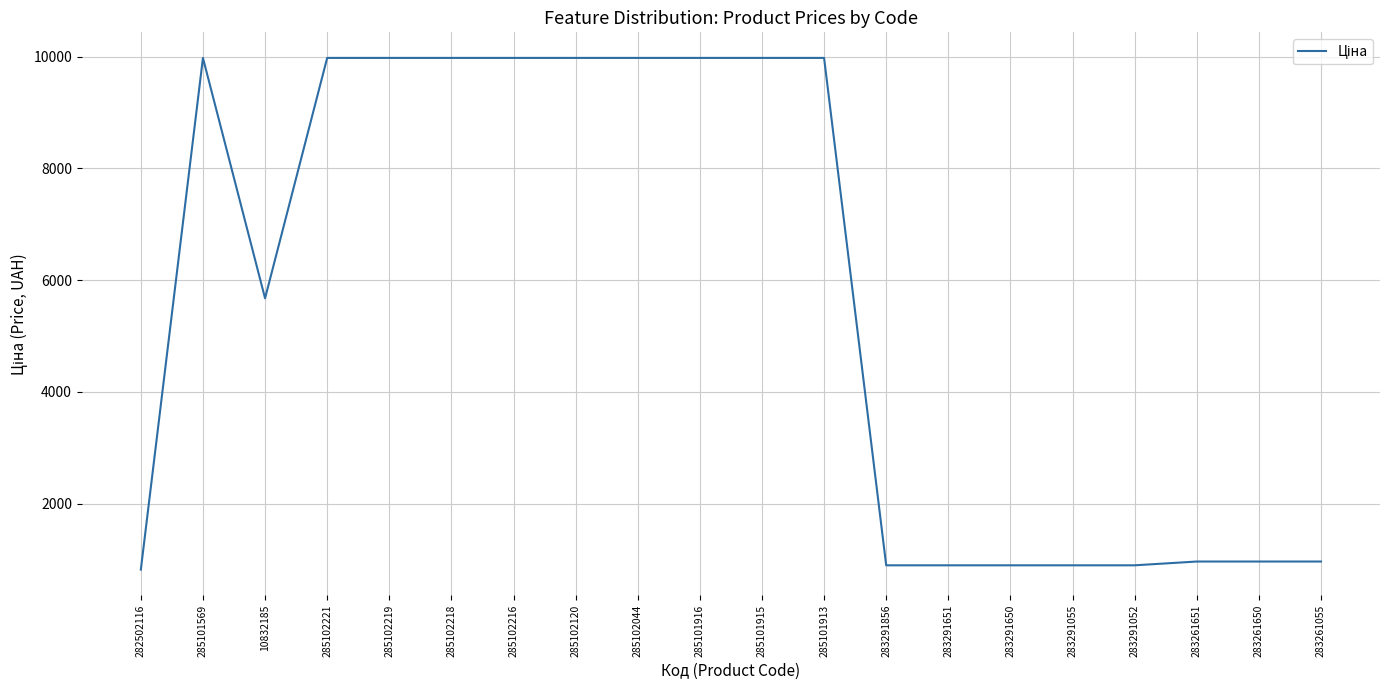

What is the minimum value shown in the chart?

818.5